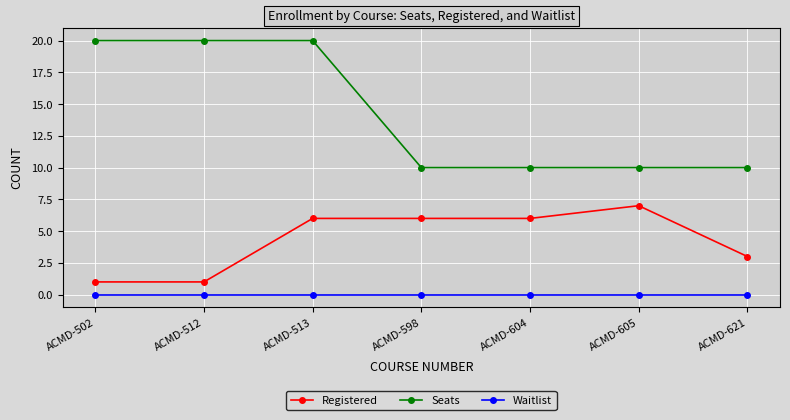

How many lines are shown in the chart?

3